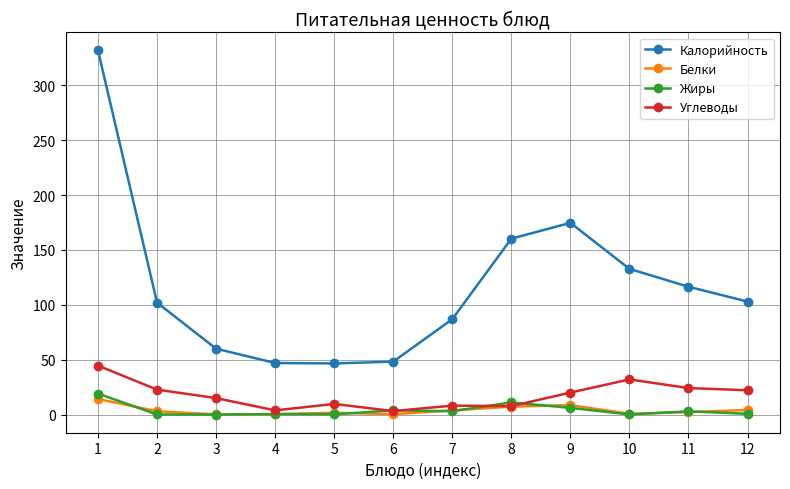

True or false: Калорийность has more than 0 interior local peaks.

True